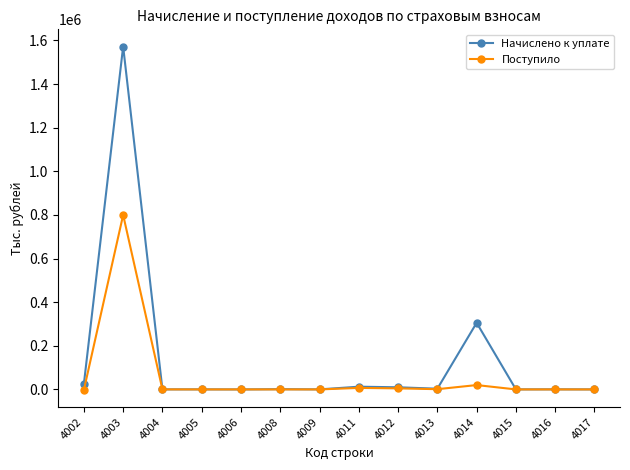

What are all the series names shown in the legend?

Начислено к уплате, Поступило